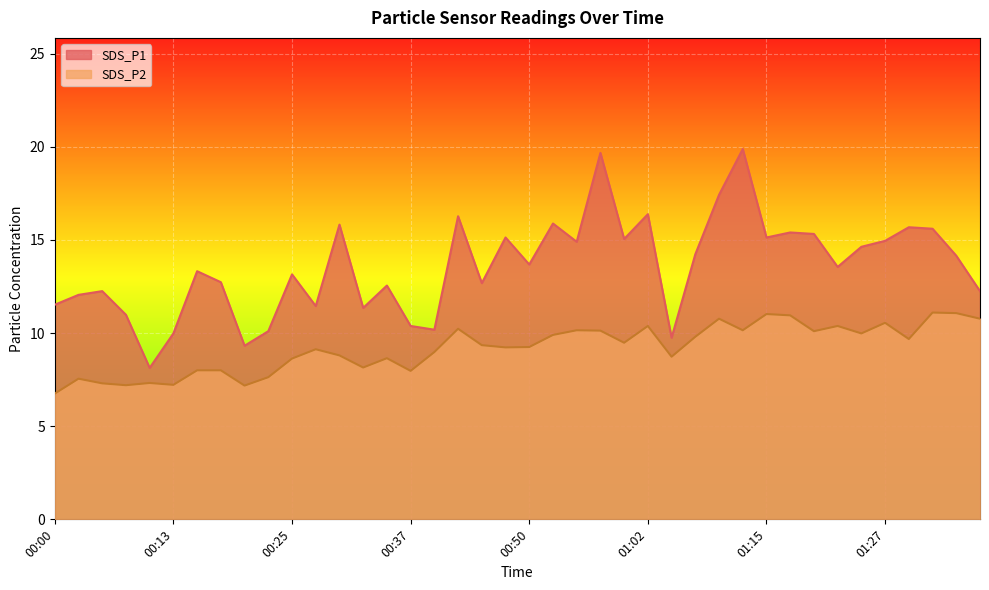

List the series in order of their overall mean, highest first.

SDS_P1, SDS_P2